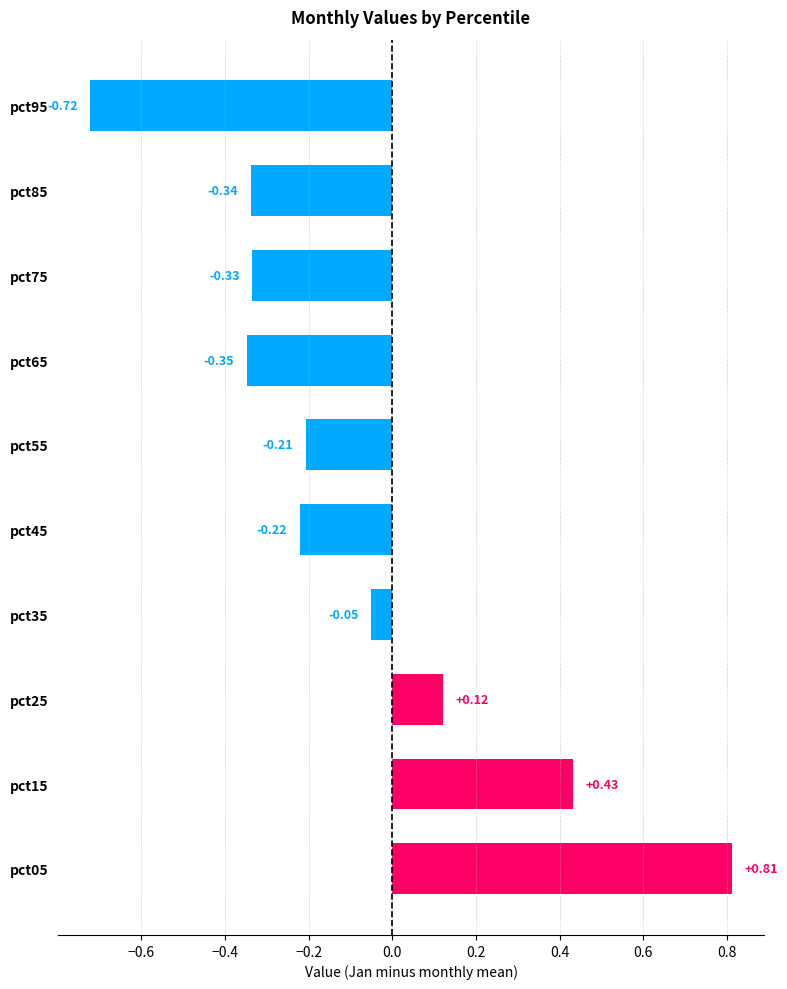

How many values exceed 0?

3